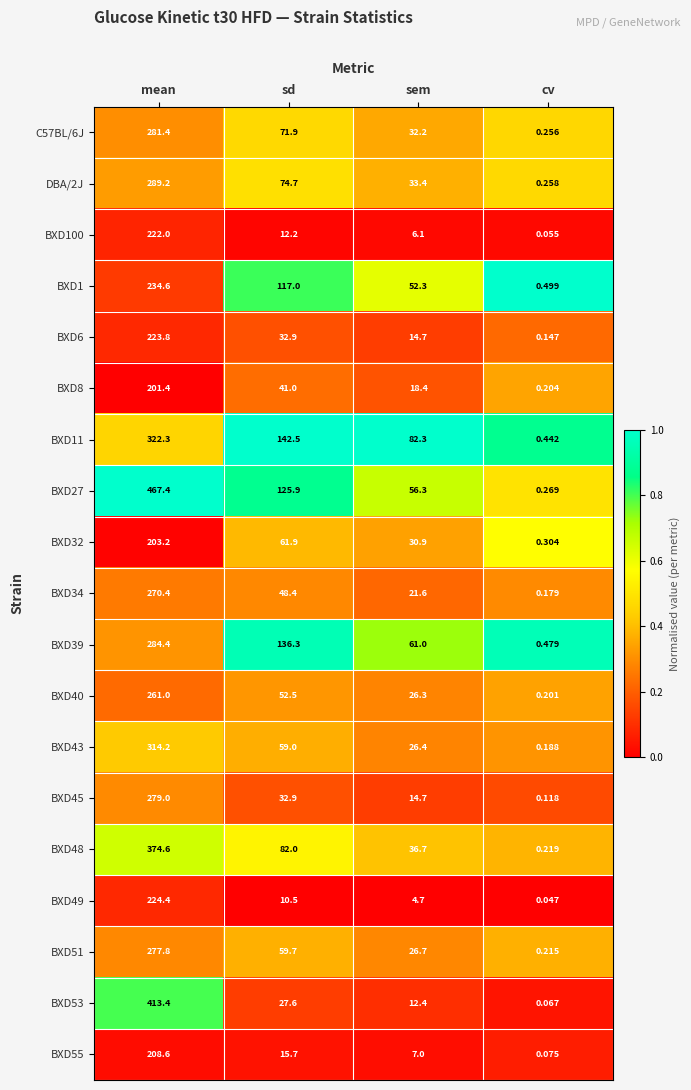

At which category does the chart reach its minimum across all series?

cv